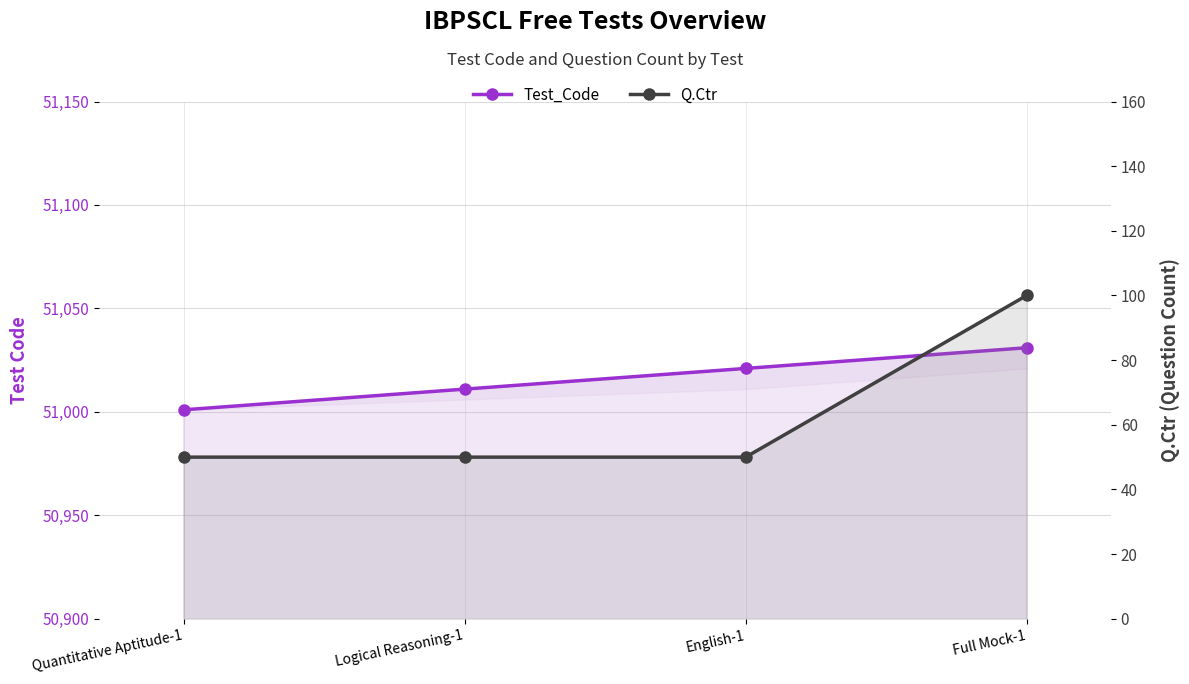

True or false: Q.Ctr and Test_Code cross at least once.

False